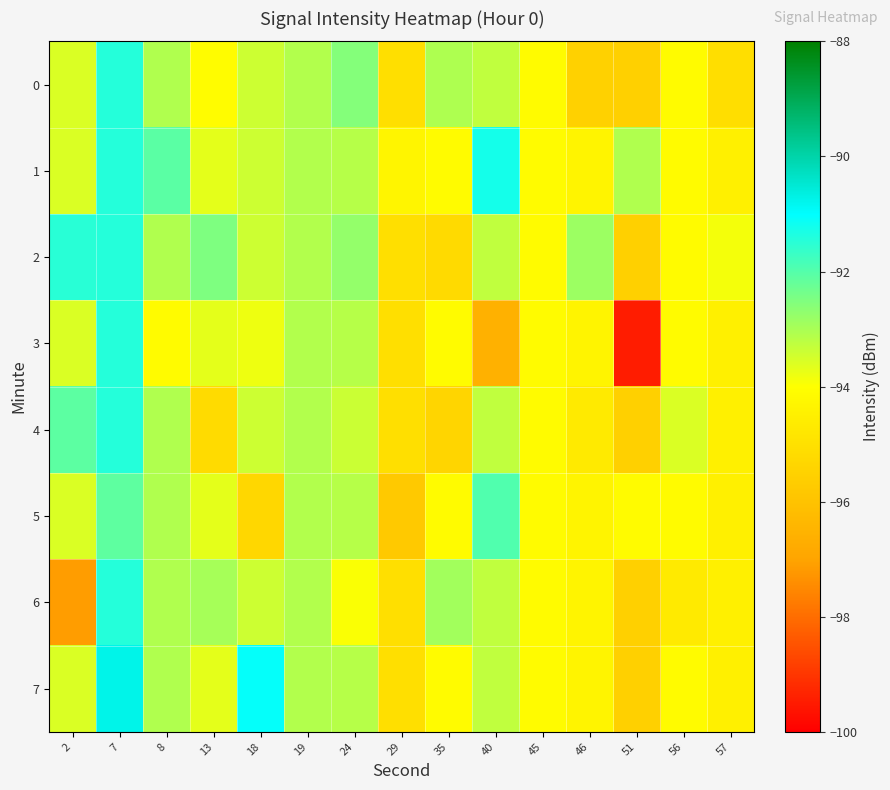

At how many categories does at least one series exceed -98?

15